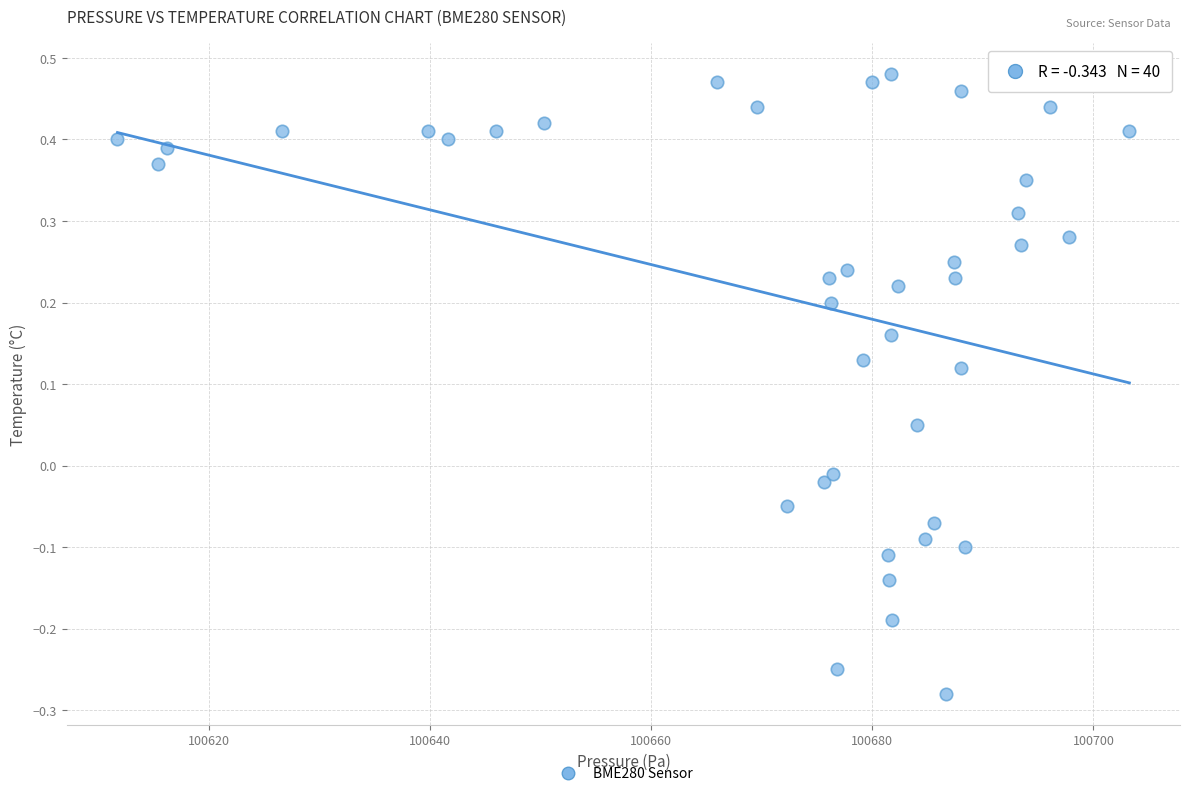

What is the range of Y values (max minus min)?

0.8